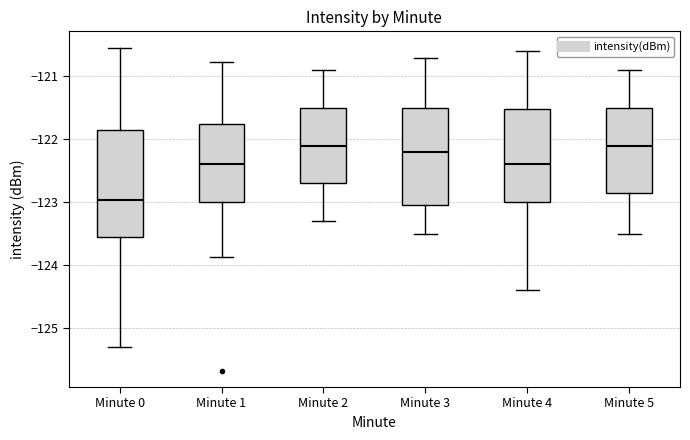

Which box's median line is the lowest?

Minute 0